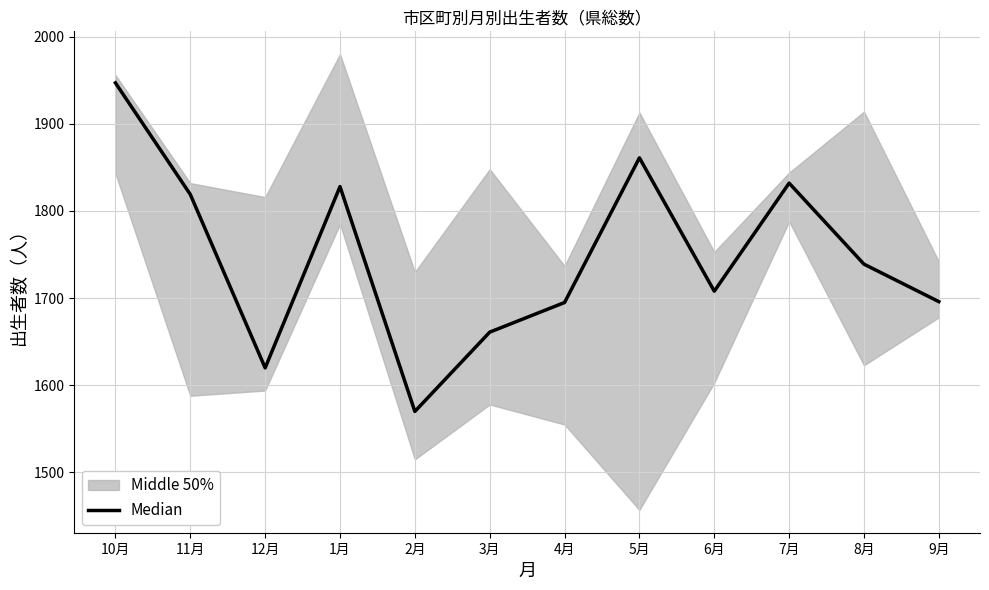

How many values are below 1739?

6